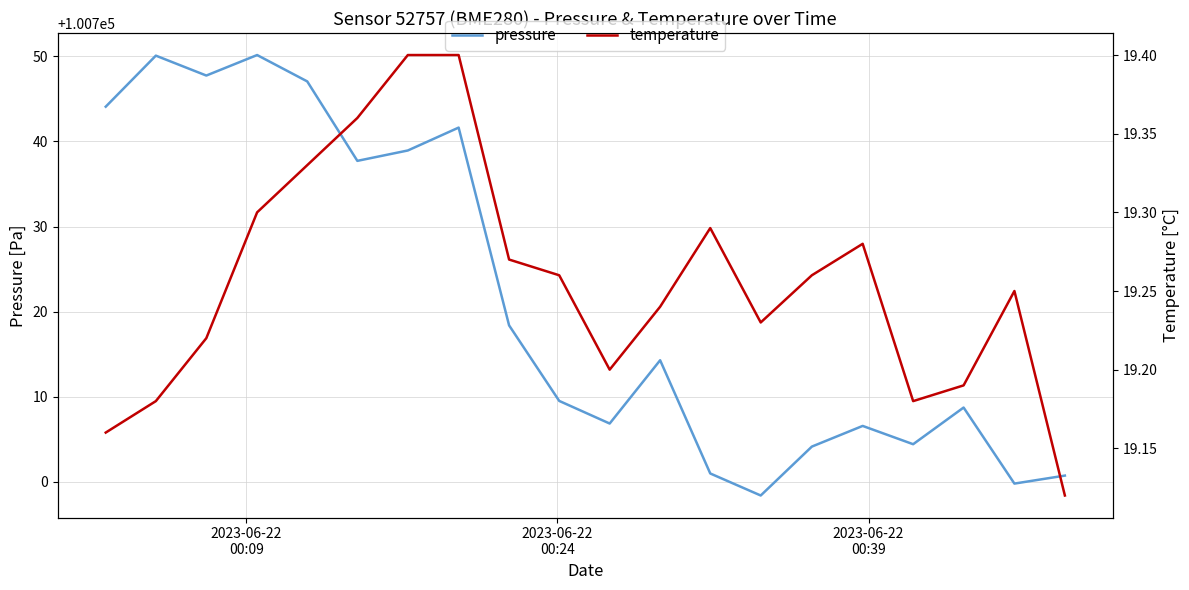

How many interior local peaks does the pressure series have?

6